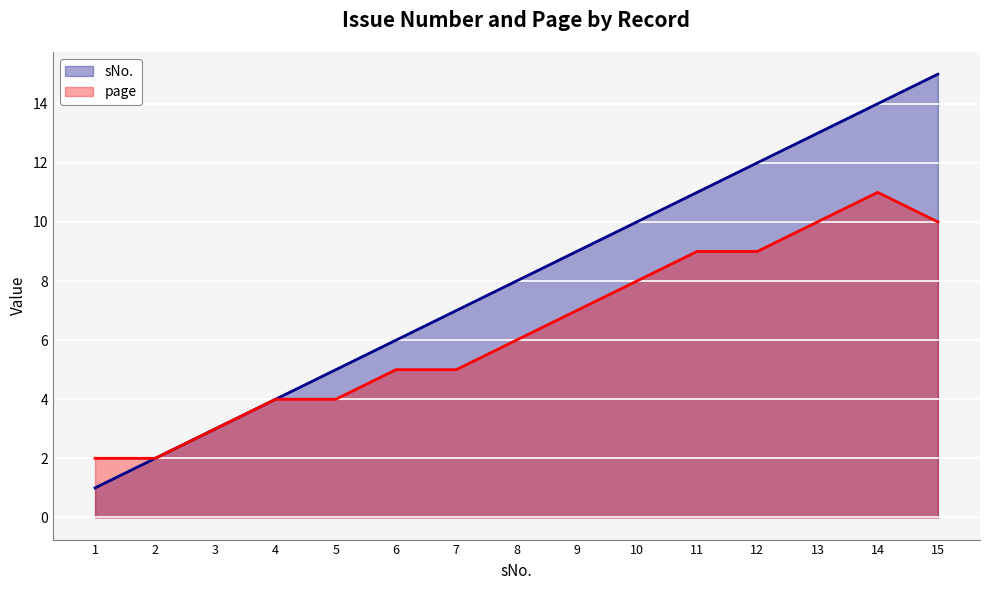

How many data points does each series have?

15